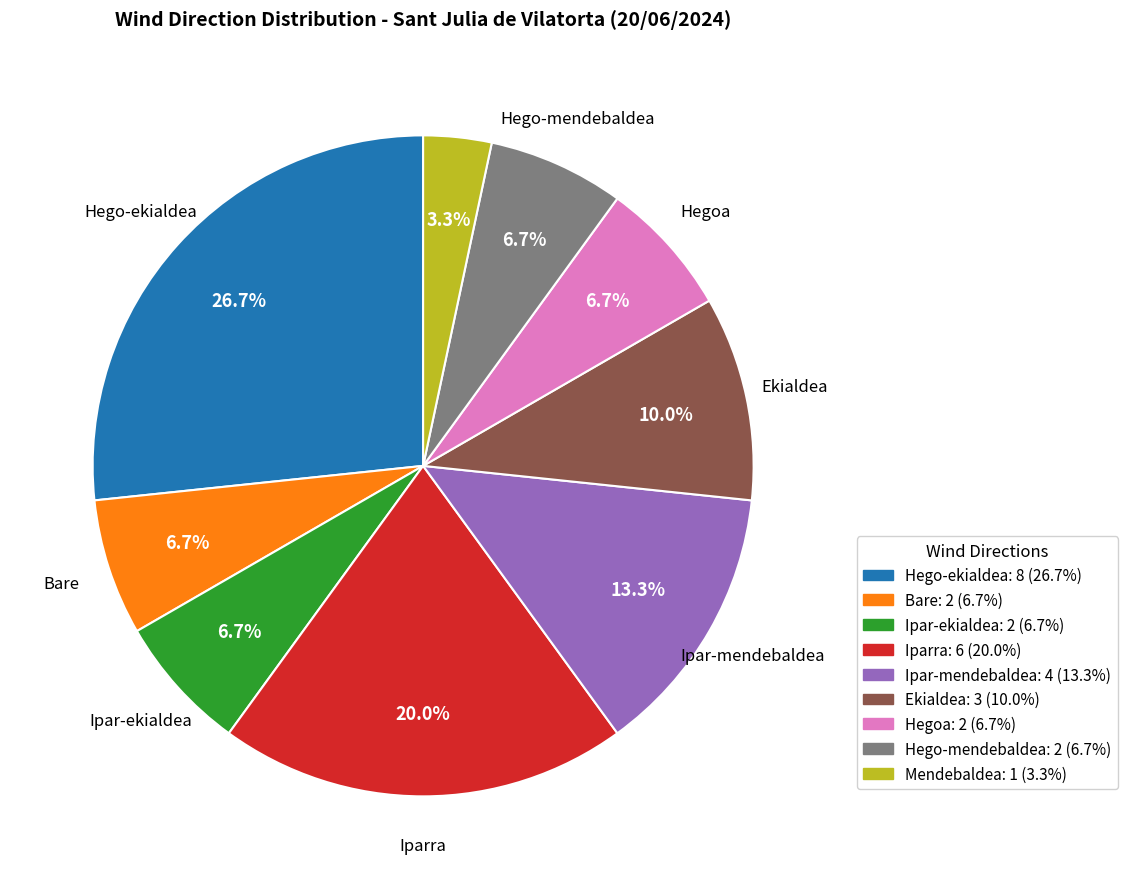

To the nearest percent, what is the average slice percentage?

11%